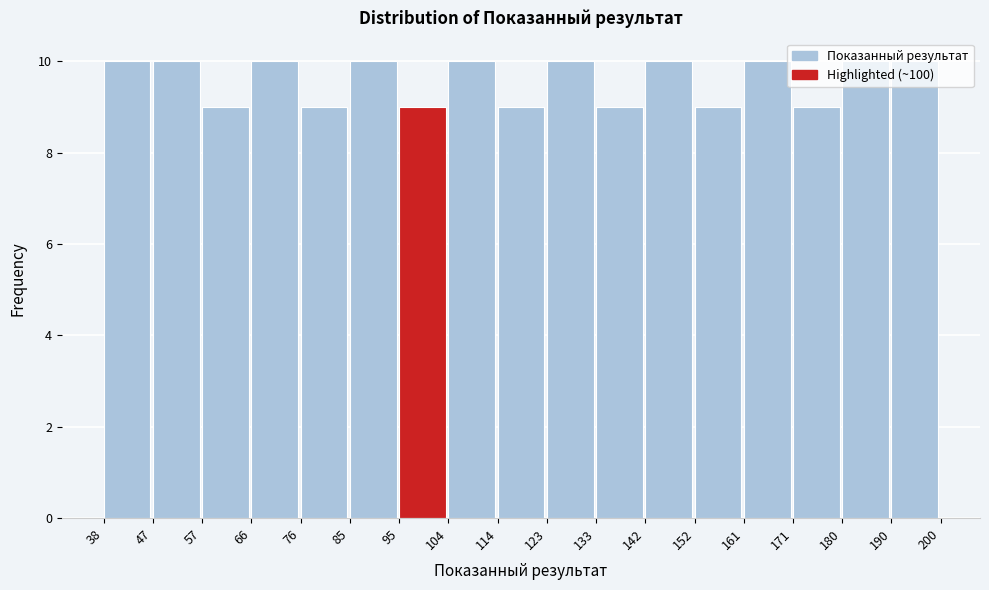

Reading left to right, transcribe this chart: for each bar, give the range it covers on the x-axis and its height. The values are not printed on the chart, so give them approximately, as read against the axis.

38 to 47: 10
47 to 57: 10
57 to 66: 9
66 to 76: 10
76 to 85: 9
85 to 95: 10
95 to 104: 9
104 to 114: 10
114 to 123: 9
123 to 133: 10
133 to 142: 9
142 to 152: 10
152 to 161: 9
161 to 171: 10
171 to 180: 9
180 to 190: 10
190 to 200: 10